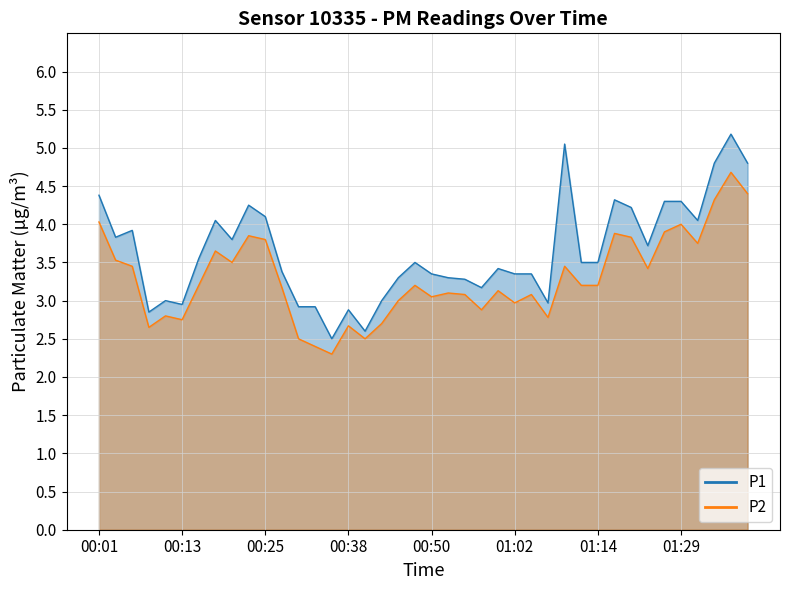

What is the minimum value for P1?

2.5